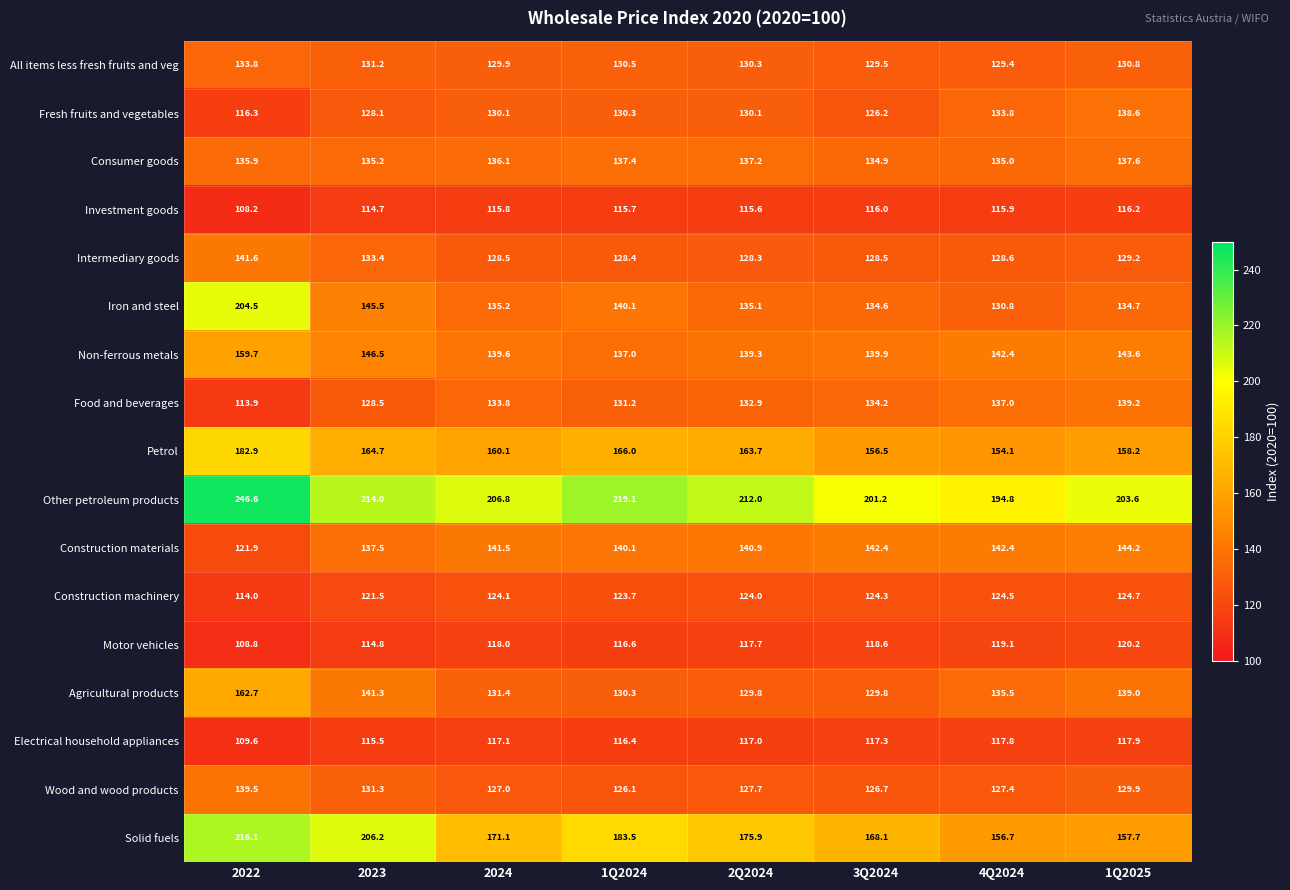

At 2023, list the series in order from smallest to largest.

Investment goods, Motor vehicles, Electrical household appliances, Construction machinery, Fresh fruits and vegetables, Food and beverages, All items less fresh fruits and veg, Wood and wood products, Intermediary goods, Consumer goods, Construction materials, Agricultural products, Iron and steel, Non-ferrous metals, Petrol, Solid fuels, Other petroleum products